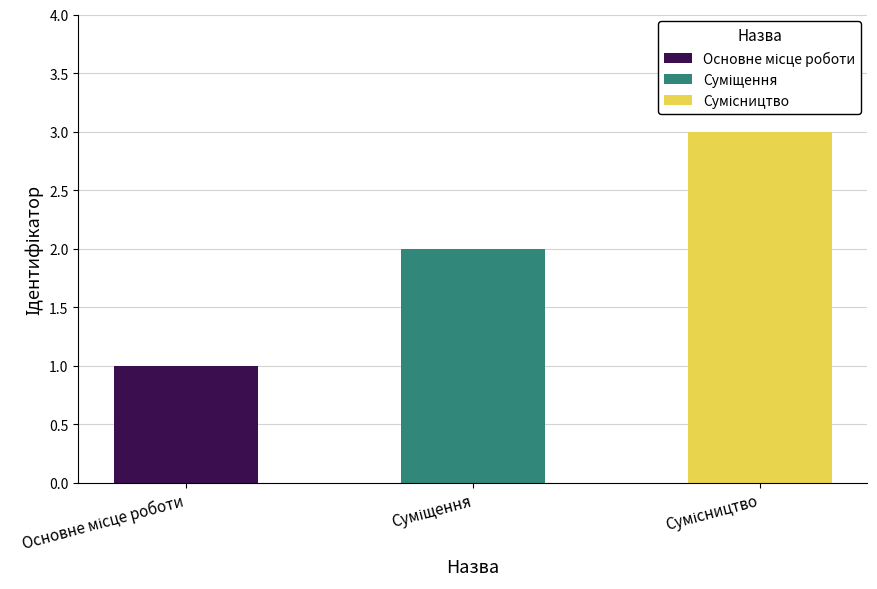

Reading right to left, what are all the values shown in this chart?

Сумісництво=3	Суміщення=2	Основне місце роботи=1